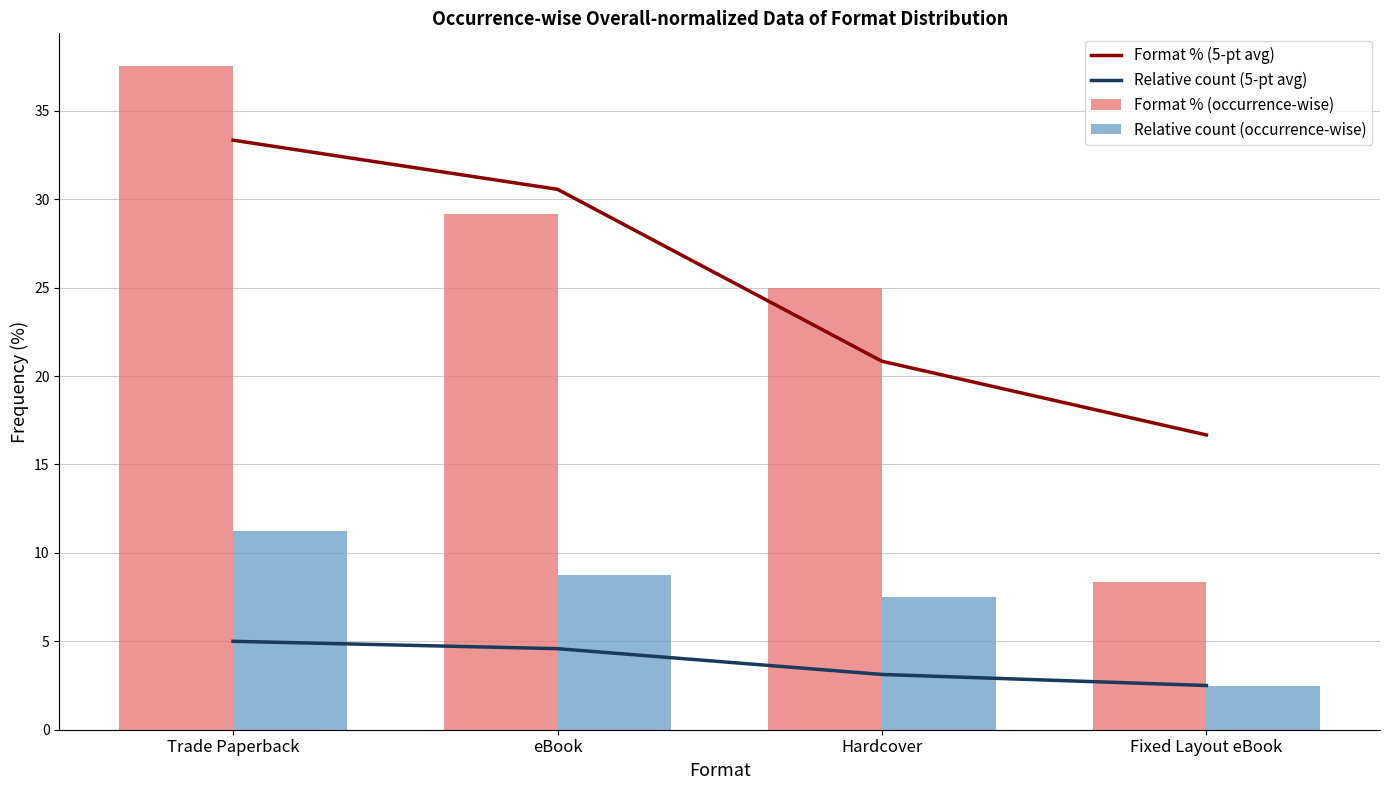

How many values in the Relative count (5-pt avg) series are below 4?

2